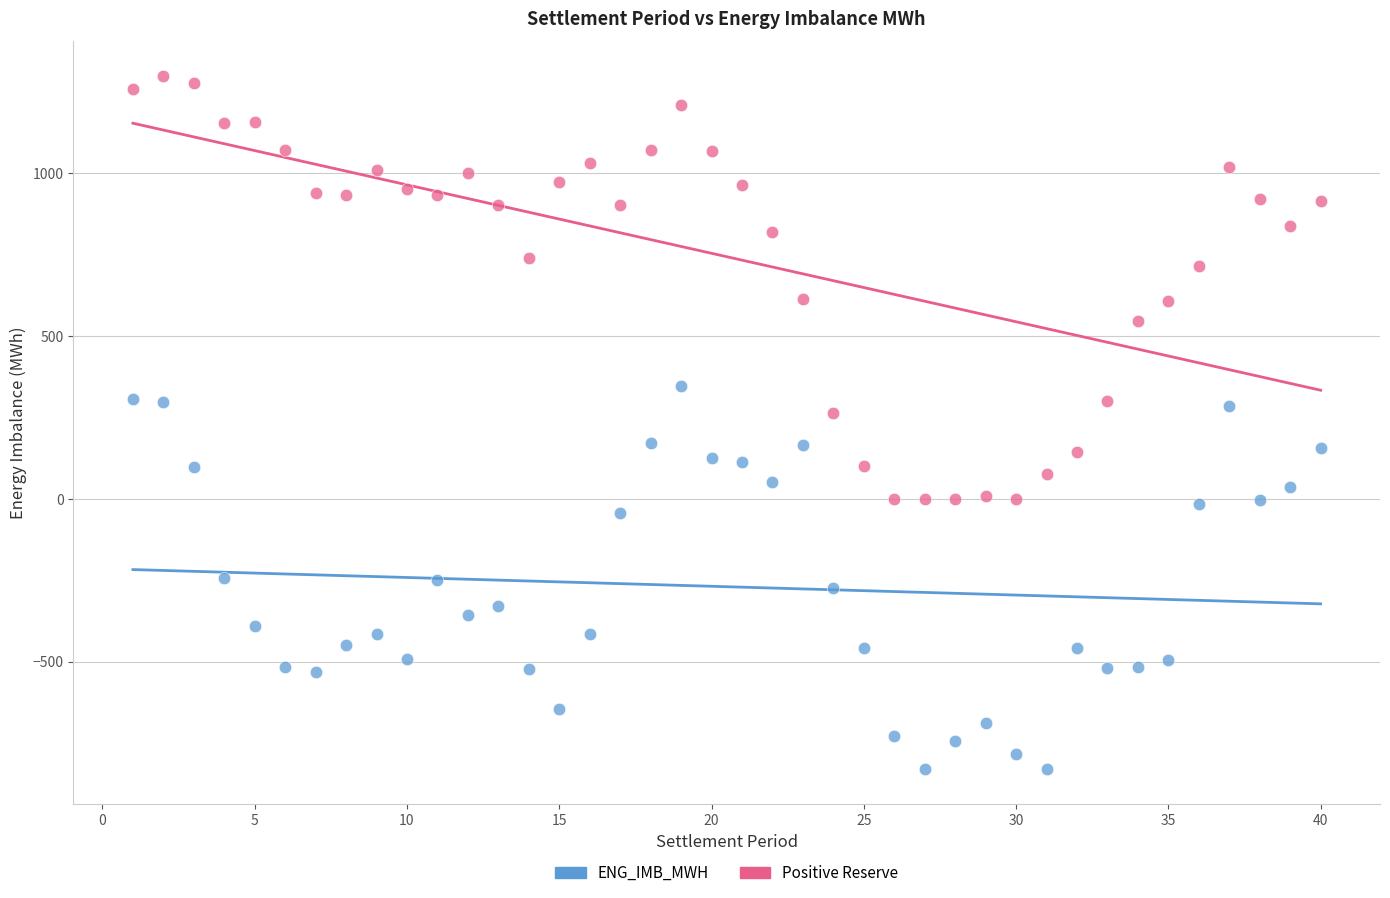

Which series contains the highest Y value?

Positive Reserve